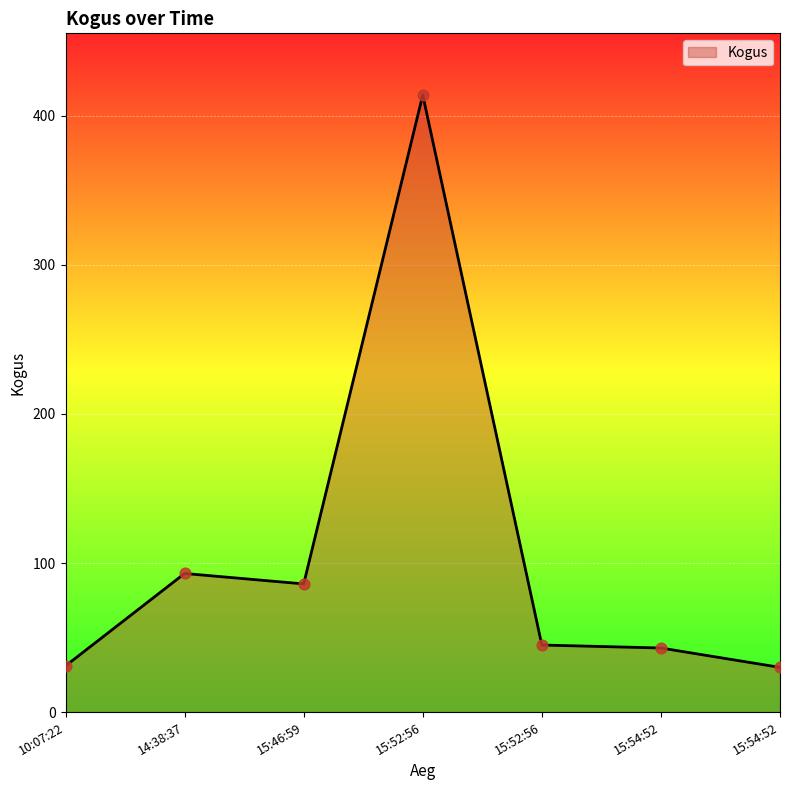

Count the number of categories in the chart.

7